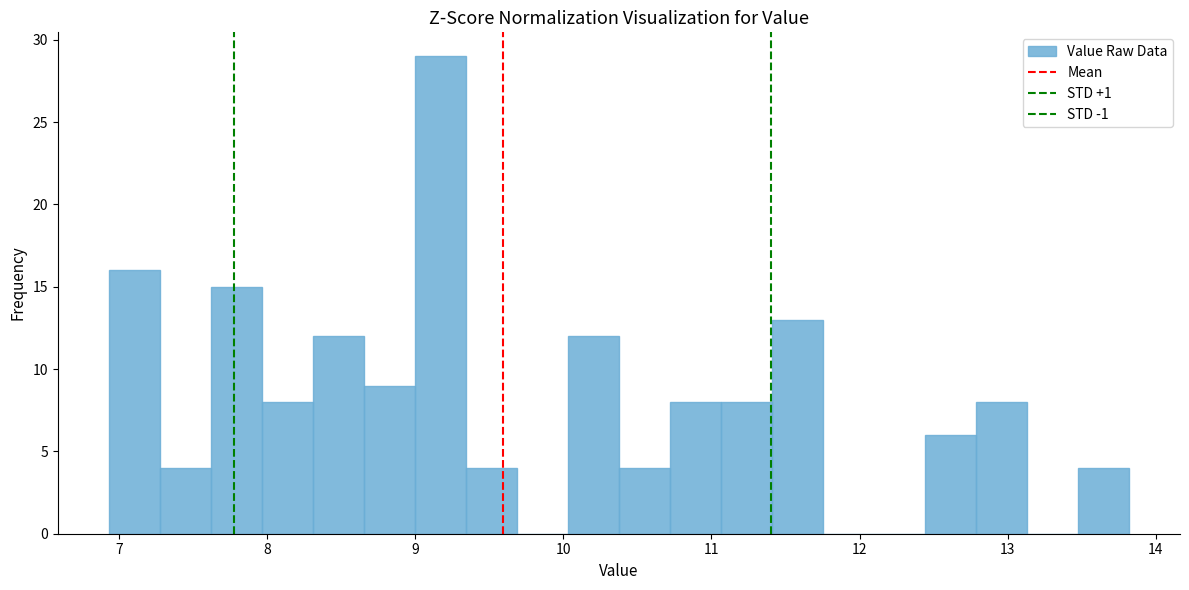

Read against the x-axis, roughly where is the centre of the tallest bar?

9.2